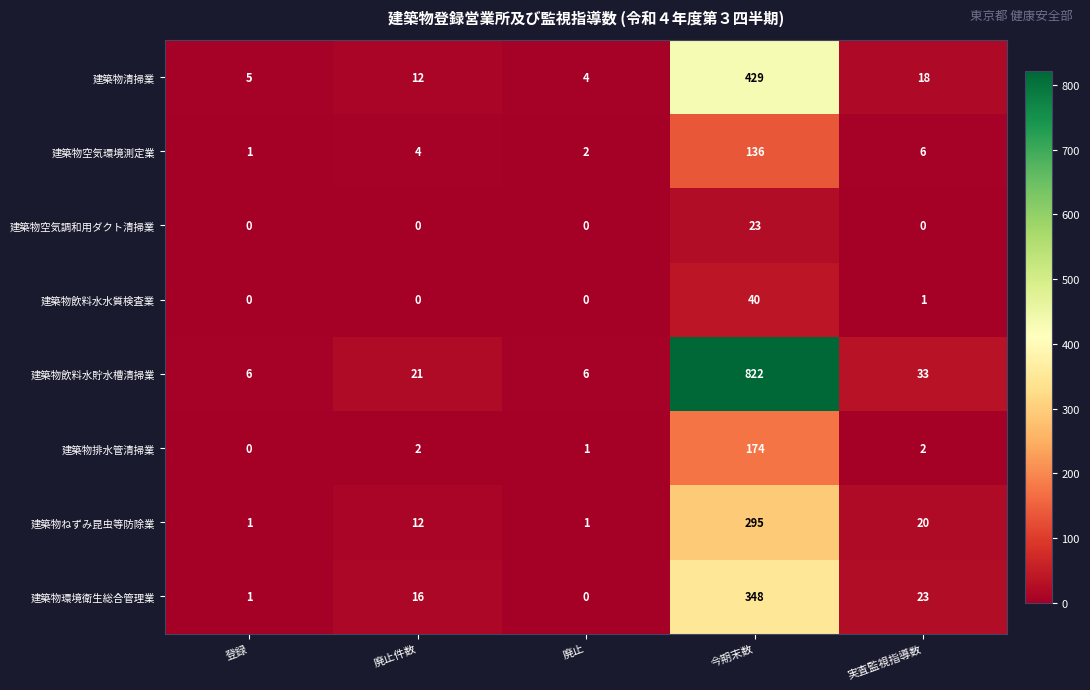

List the series in order of their peak value, highest first.

建築物飲料水貯水槽清掃業, 建築物清掃業, 建築物環境衛生総合管理業, 建築物ねずみ昆虫等防除業, 建築物排水管清掃業, 建築物空気環境測定業, 建築物飲料水水質検査業, 建築物空気調和用ダクト清掃業